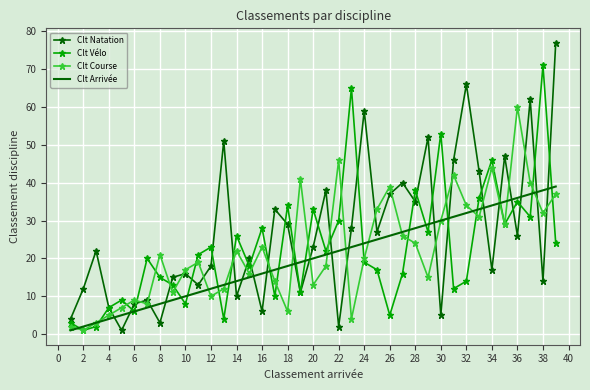

Which series has the largest total across all categories?

Clt Natation